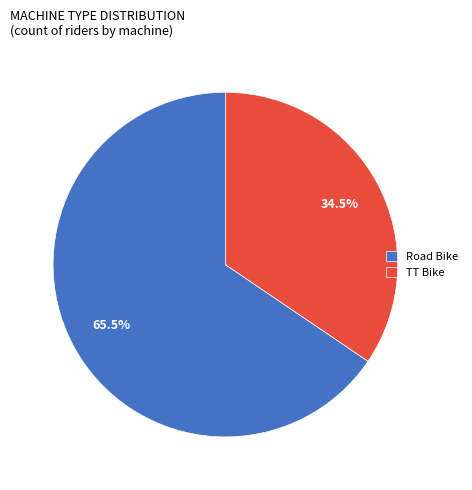

Is the sum of TT Bike and Road Bike greater than half?

Yes